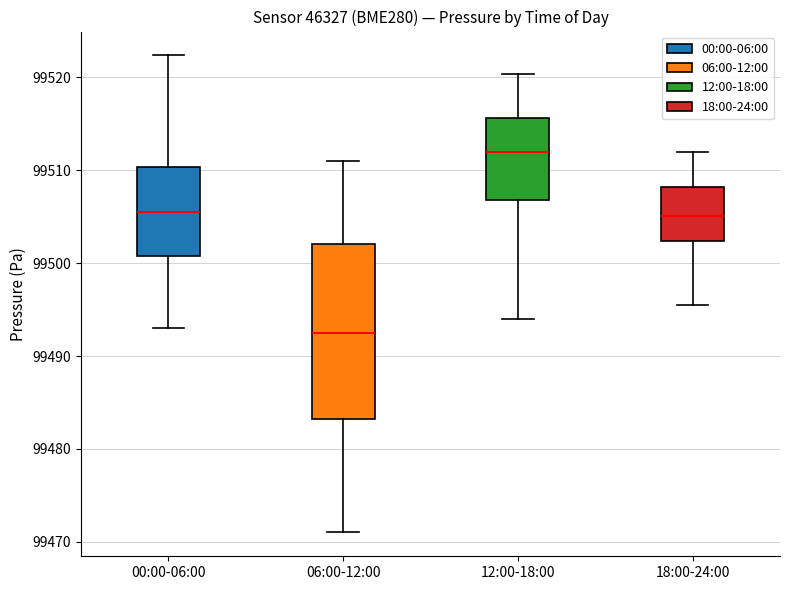

Reading left to right, read every box against the y-axis: the position of its median line, the range the box covers, and the ends of its whiskers. The values are not printed on the chart, so give them approximately, as read against the axis.

00:00-06:00: median 99506, box 99501 to 99510, whiskers 99493 to 99522
06:00-12:00: median 99492, box 99483 to 99502, whiskers 99471 to 99511
12:00-18:00: median 99512, box 99507 to 99516, whiskers 99494 to 99520
18:00-24:00: median 99505, box 99502 to 99508, whiskers 99496 to 99512